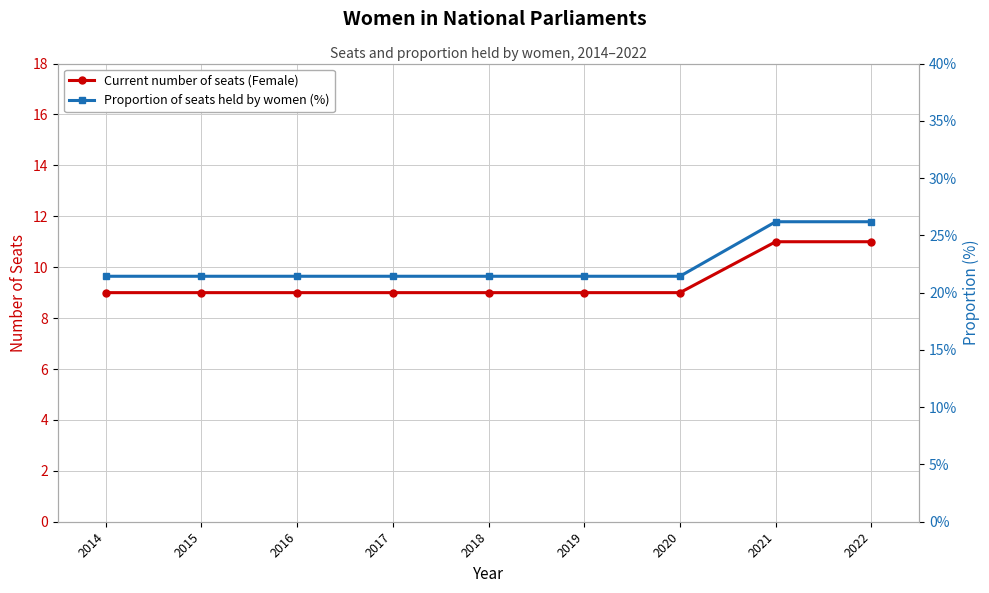

At how many categories does at least one series exceed 18?

9